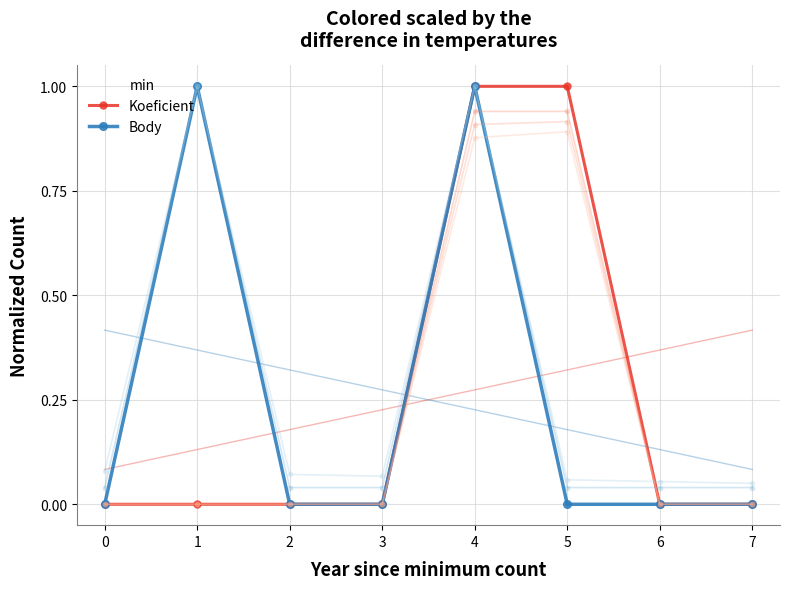

Is this an area chart (filled region under the line)?

No